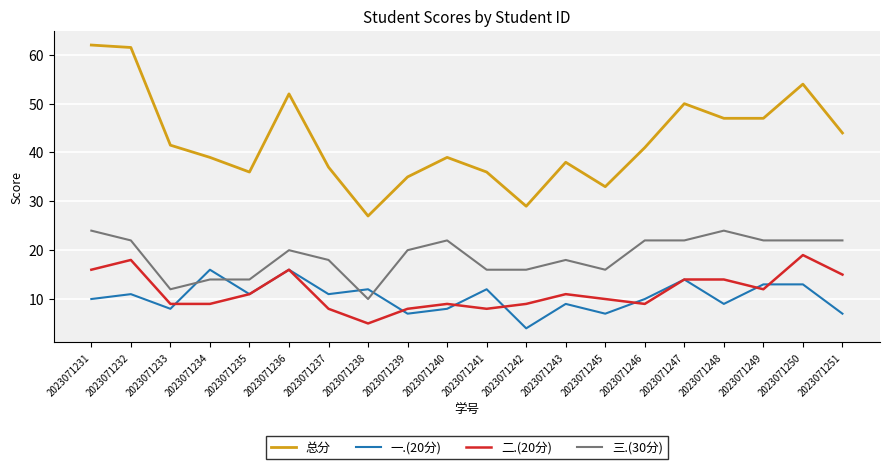

True or false: 总分 and 三.(30分) cross at least once.

False